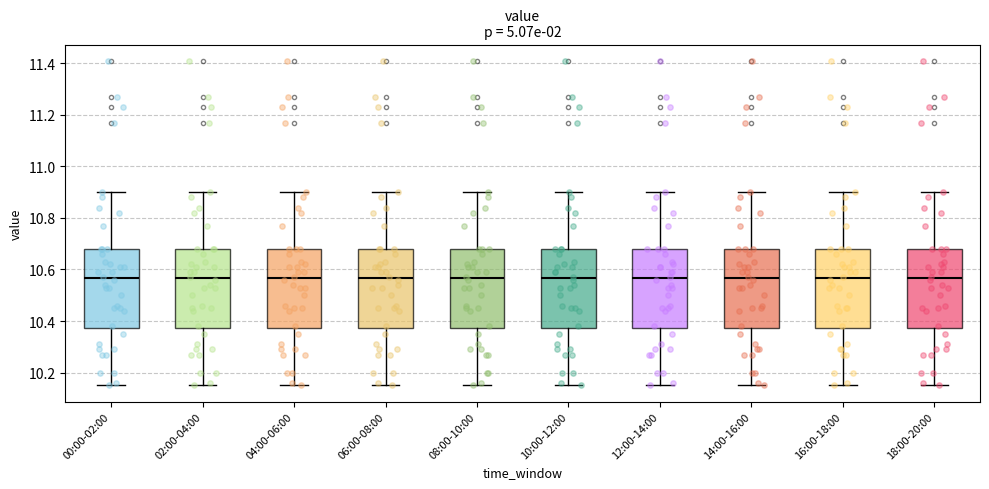

Where does the upper whisker of the box for 06:00-08:00 end on the y-axis? The values are not printed on the chart, so give them approximately, as read against the axis.

10.90